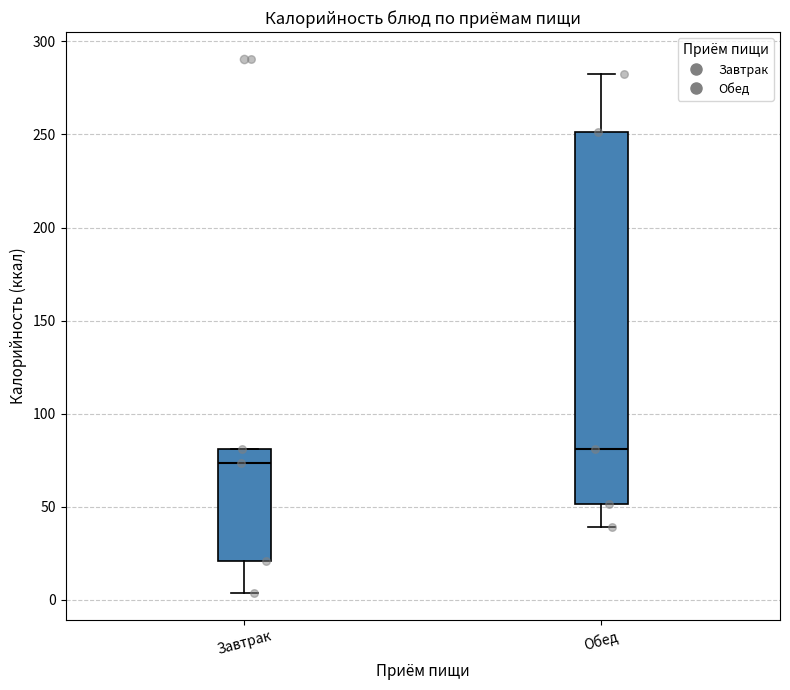

Reading left to right, read every box against the y-axis: the position of its median line, the range the box covers, and the ends of its whiskers. The values are not printed on the chart, so give them approximately, as read against the axis.

Завтрак: median 75, box 20 to 80, whiskers 5 to 80
Обед: median 80, box 50 to 250, whiskers 40 to 280